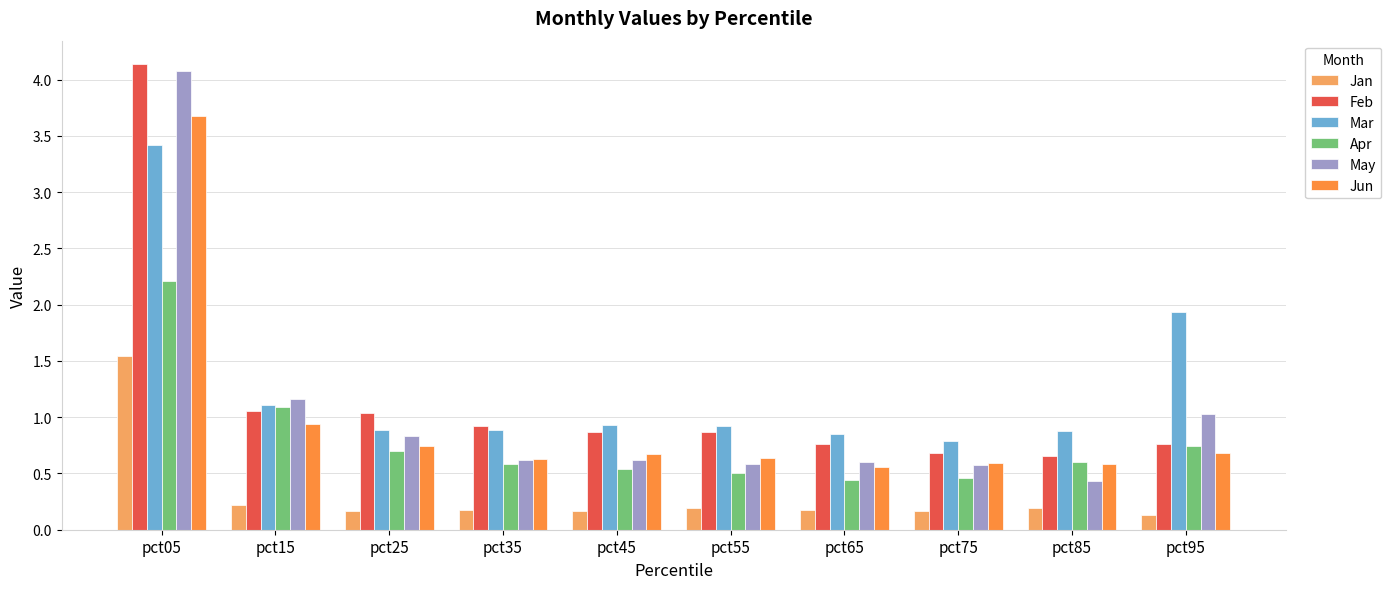

The Jan series shows 1.5 at pct05. True or false?

True